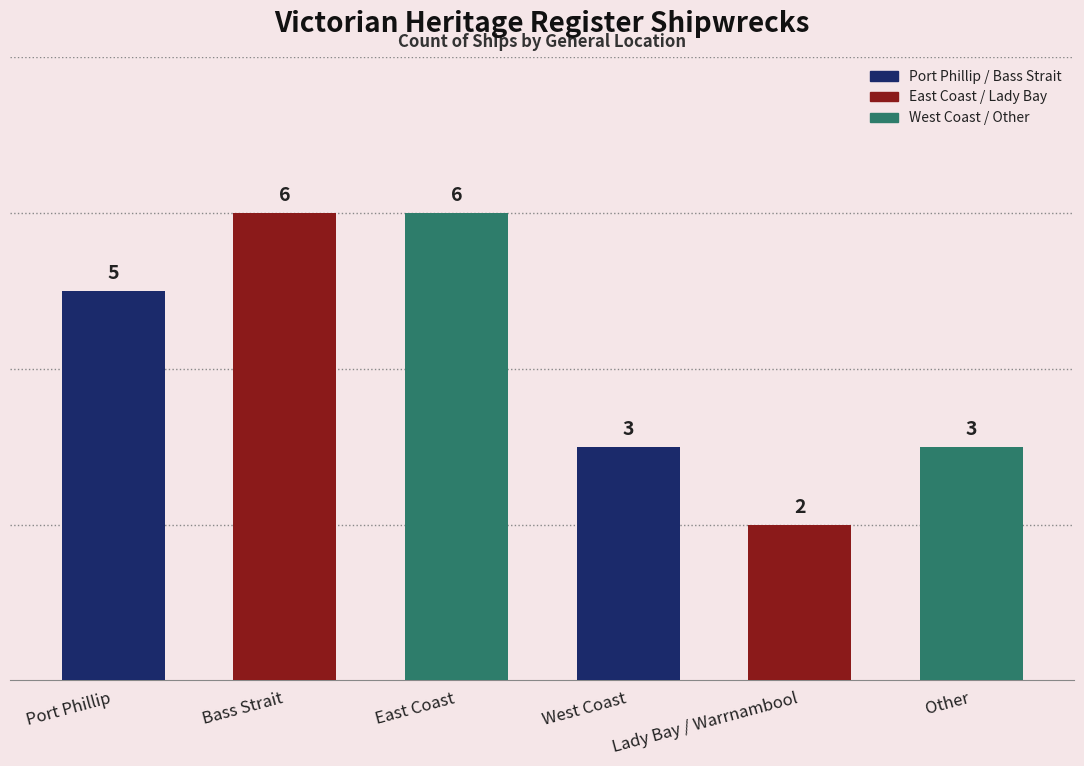

Between East Coast and Other, which is larger?

East Coast